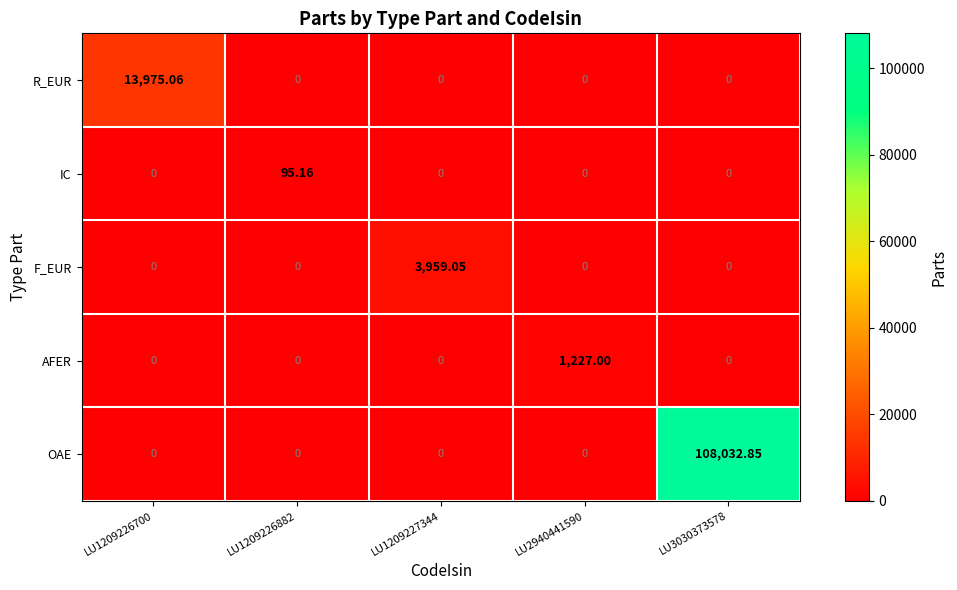

List the series in order of their peak value, lowest first.

IC, AFER, F_EUR, R_EUR, OAE